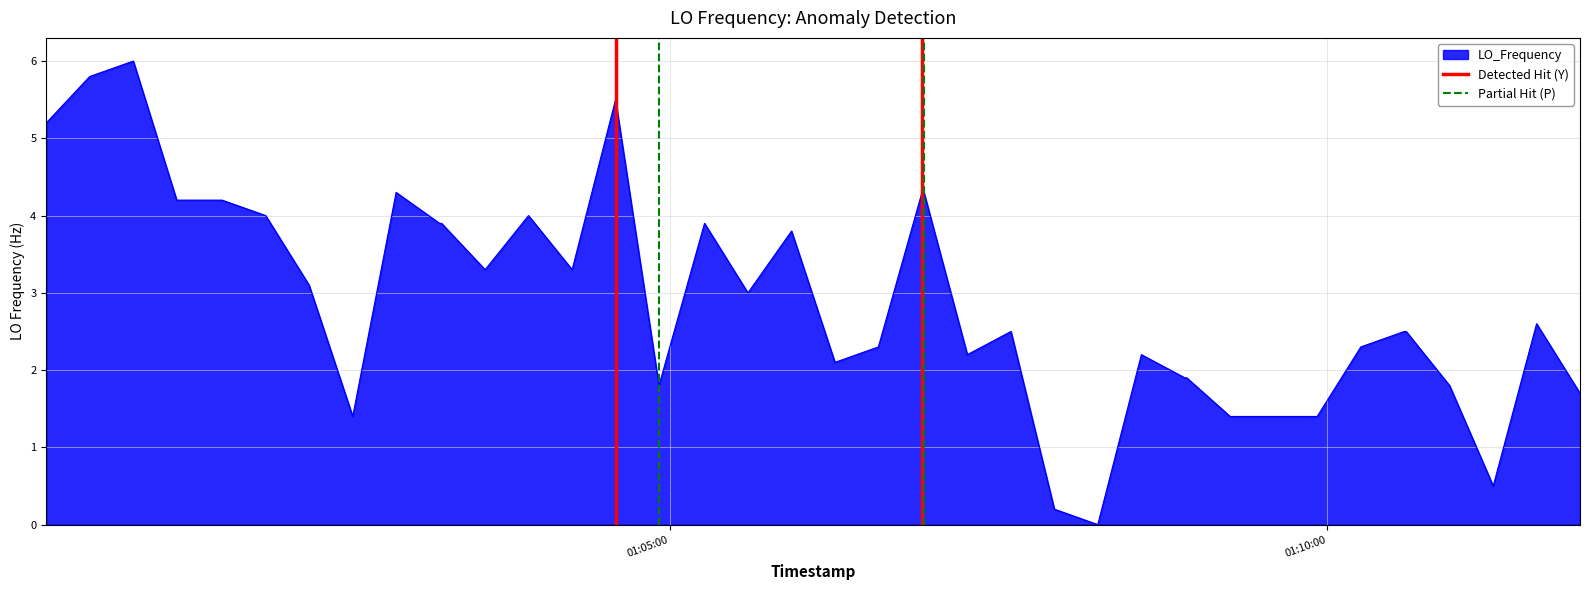

What is the highest value of the LO_Frequency series?

6.0